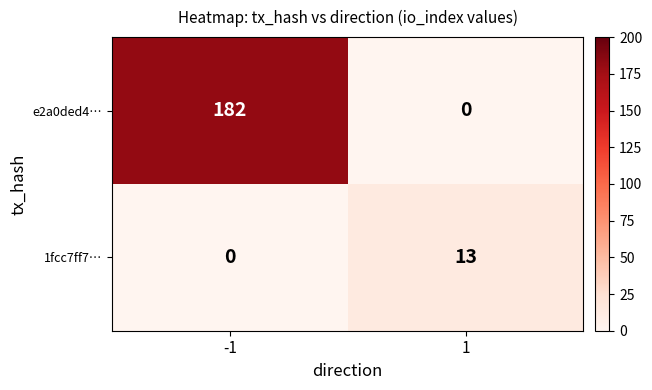

What is the average value of the e2a0ded4… series?

91